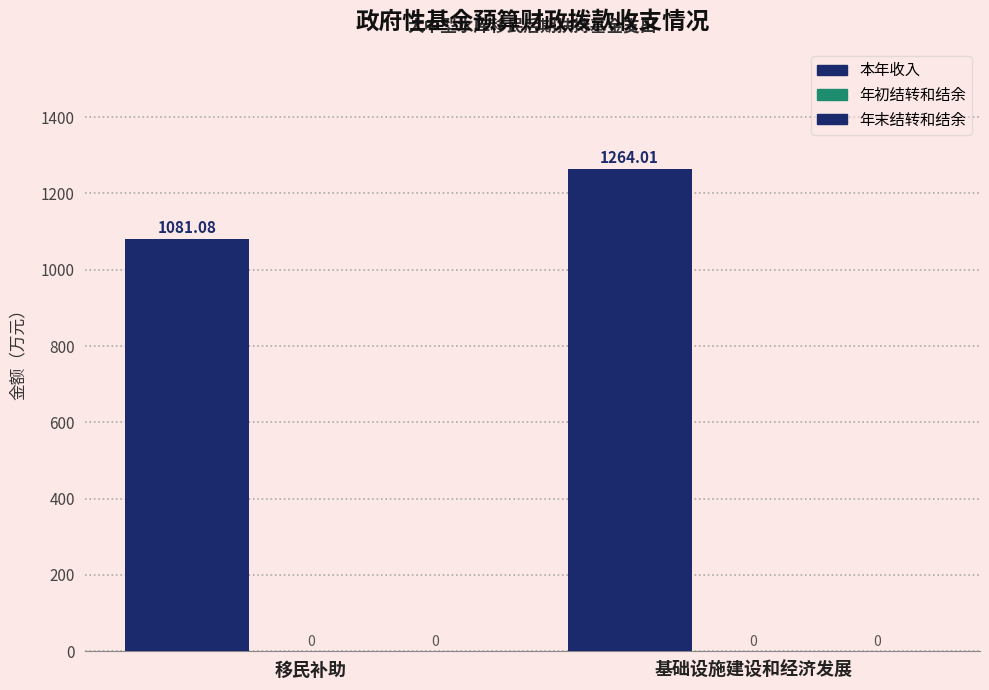

How many bars are there in total?

2